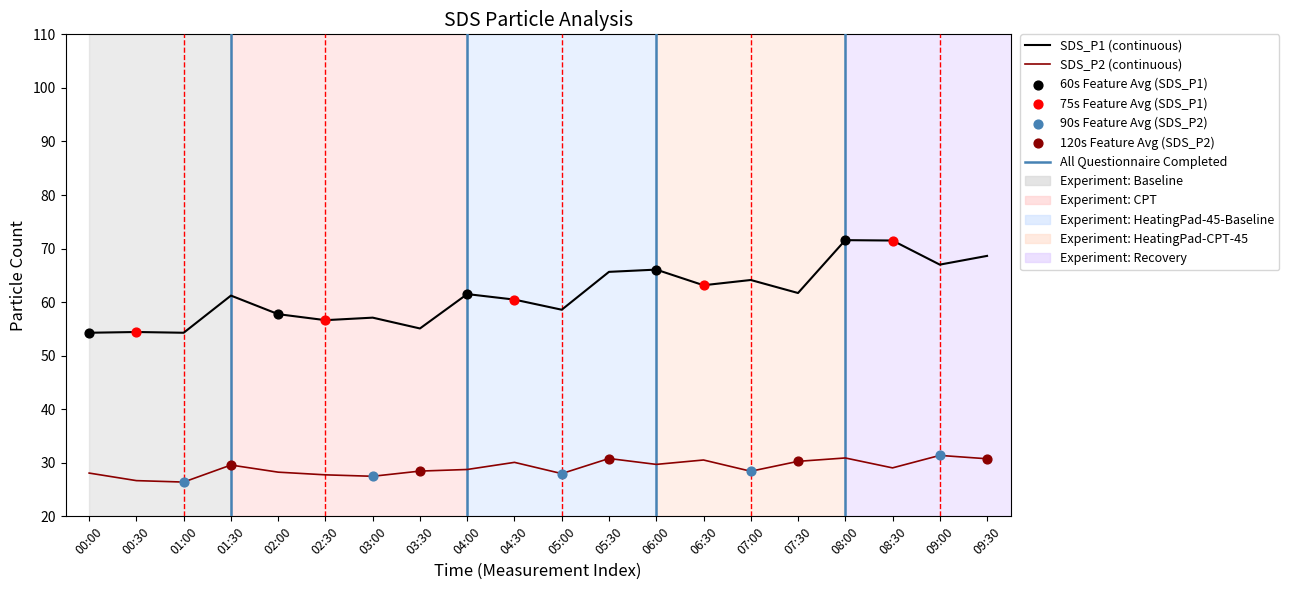

Which series has the largest total across all categories?

SDS_P1 (continuous)